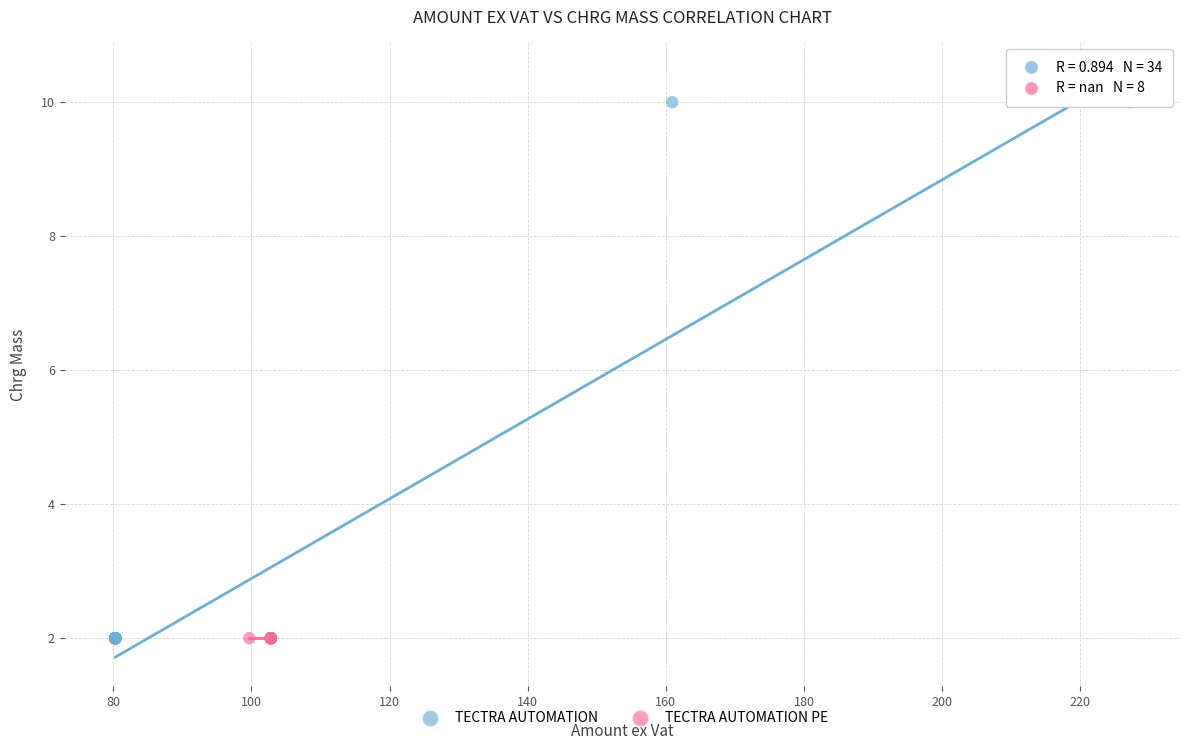

Which series reaches the maximum Y coordinate?

TECTRA AUTOMATION